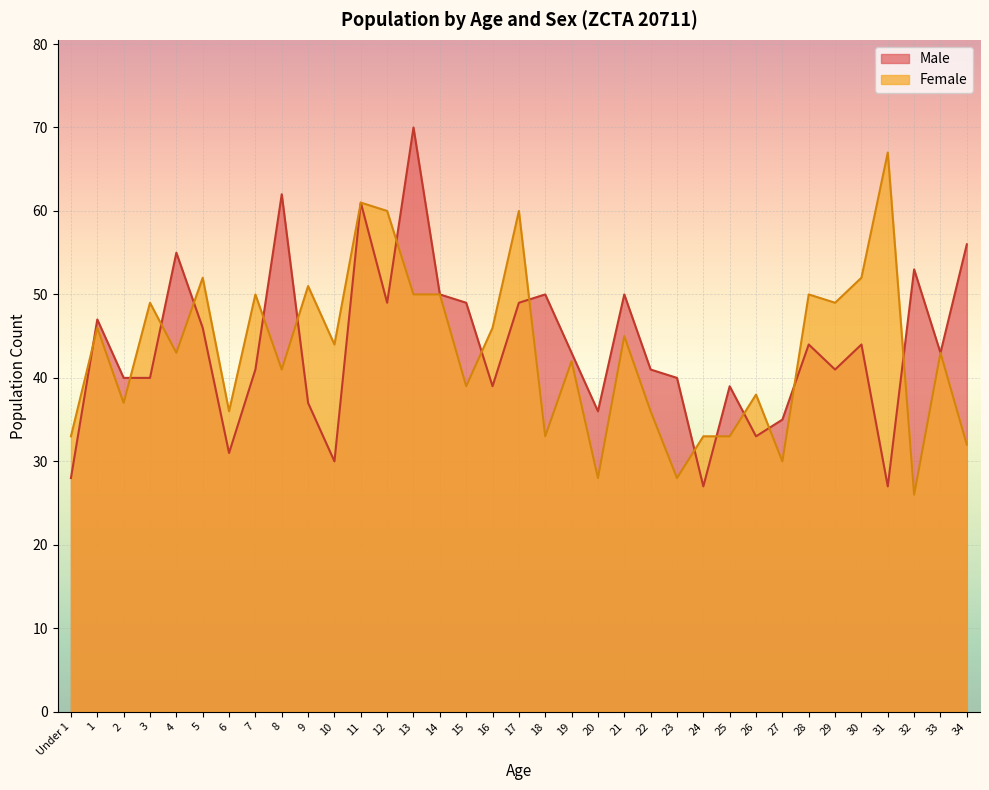

What is the minimum value for Female?

26